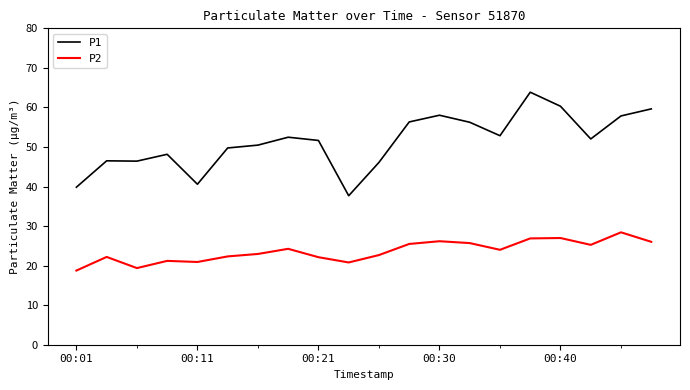

Which series has the largest total across all categories?

P1